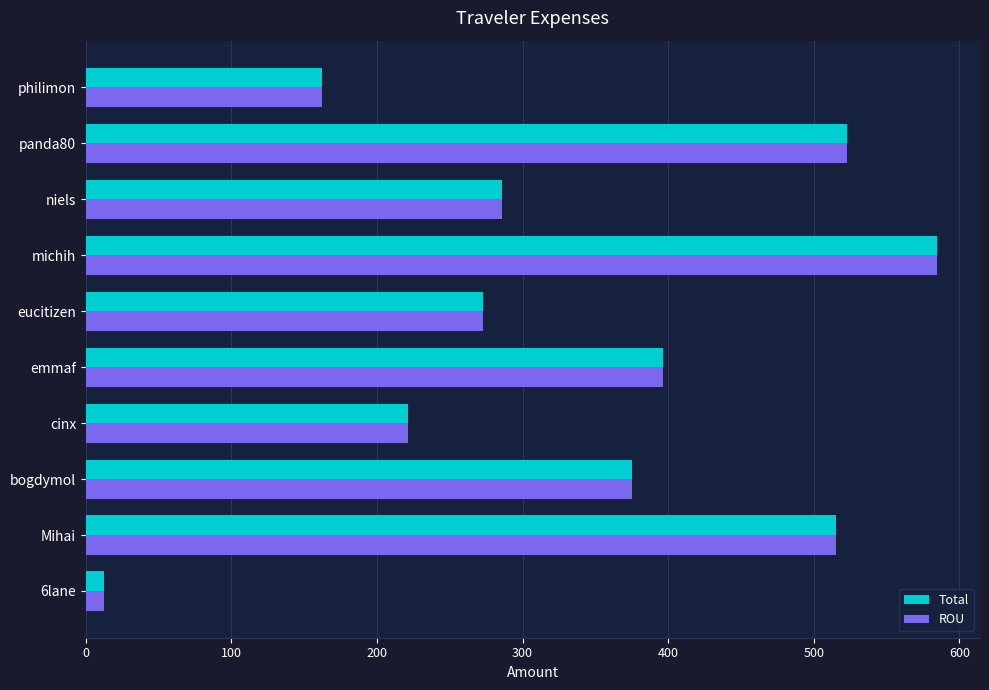

At which category is the sum across all series the highest?

michih